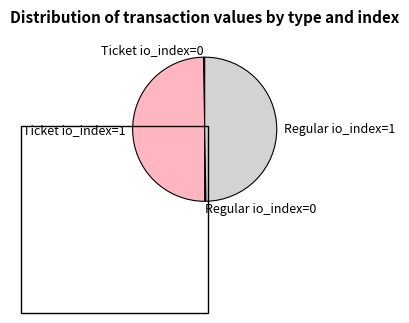

Is it true that Regular io_index=1 is 50% of the pie?

True